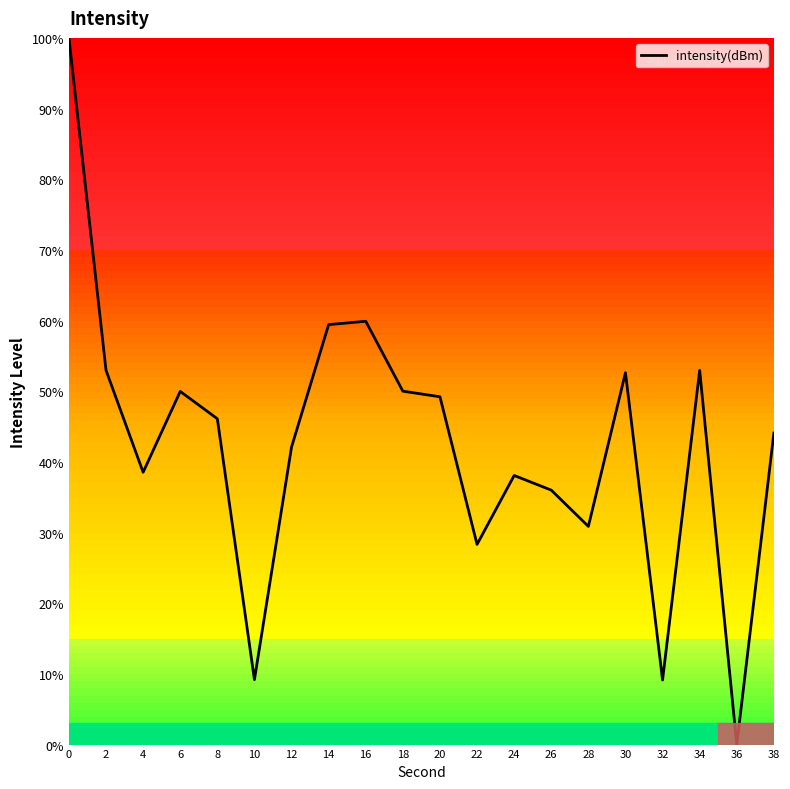

What is the difference between the second highest and second lowest values?

50.8